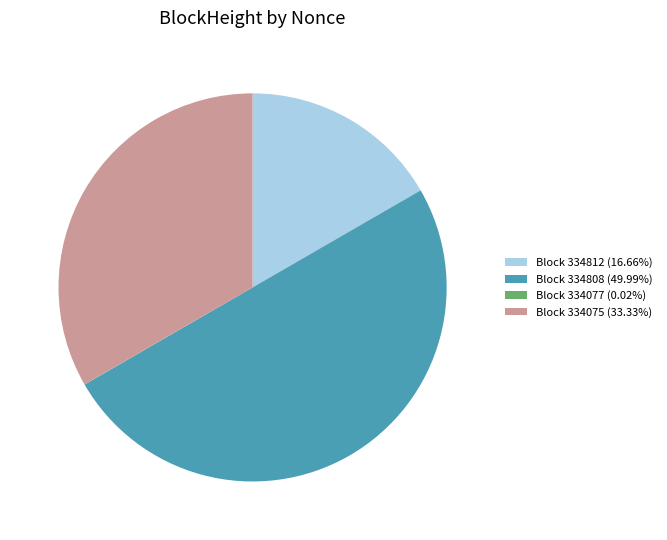

Does Block 334812 (16.66%) represent more than half of the total?

No